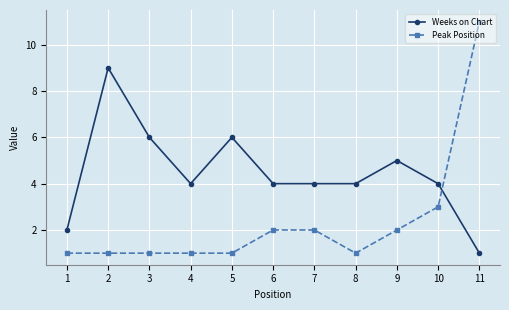

What is the sum of the Weeks on Chart values at 10 and 5?

10